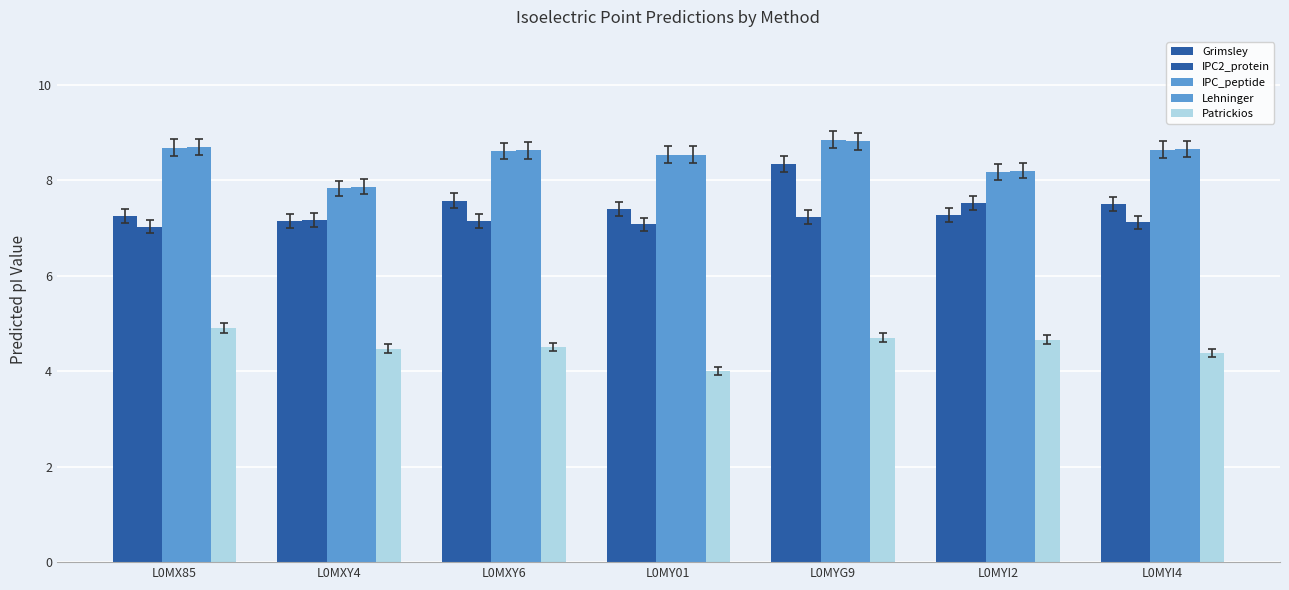

Between L0MXY4 and L0MYI4, which series saw the biggest shift?

IPC_peptide